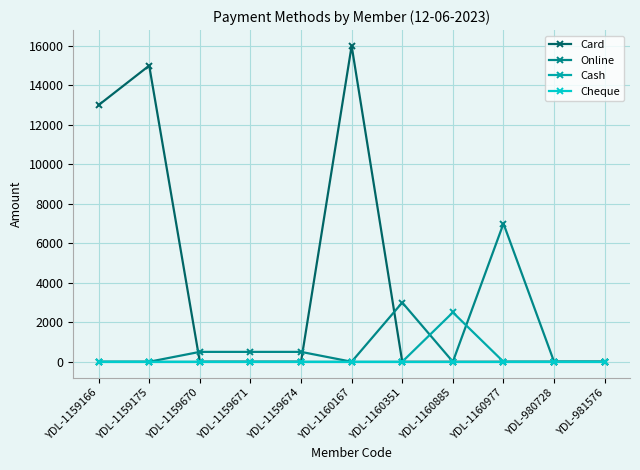

What is the label of the 5th point from the right?

YDL-1160351